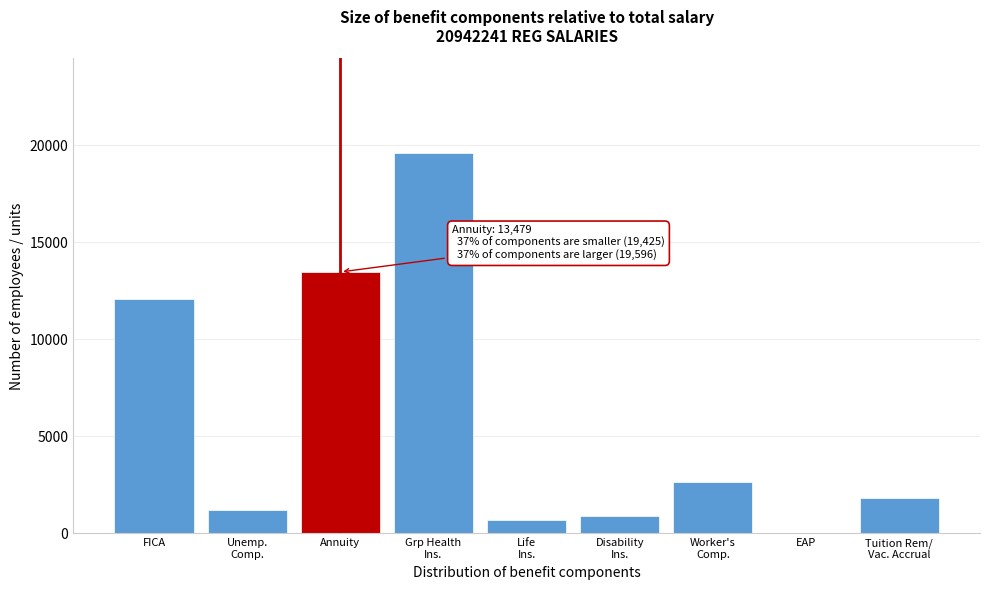

What is the greatest value displayed?

19596